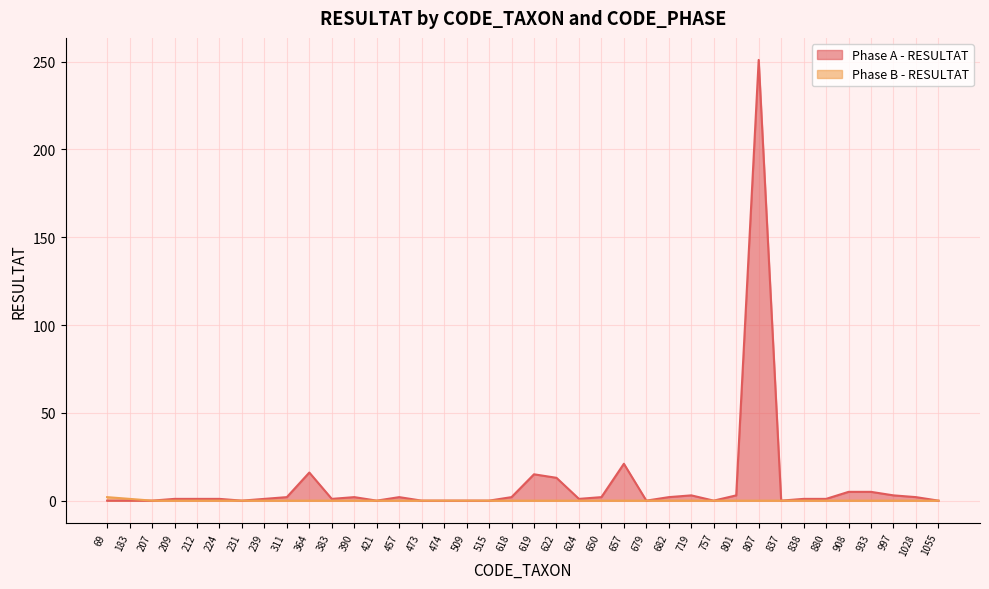

Reading left to right, extract all data points from this chart.

Phase A - RESULTAT: 0	0	0	1	1	1	0	1	2	16	1	2	0	2	0	0	0	0	2	15	13	1	2	21	0	2	3	0	3	251	0	1	1	5	5	3	2	0
Phase B - RESULTAT: 2	1	0	0	0	0	0	0	0	0	0	0	0	0	0	0	0	0	0	0	0	0	0	0	0	0	0	0	0	0	0	0	0	0	0	0	0	0